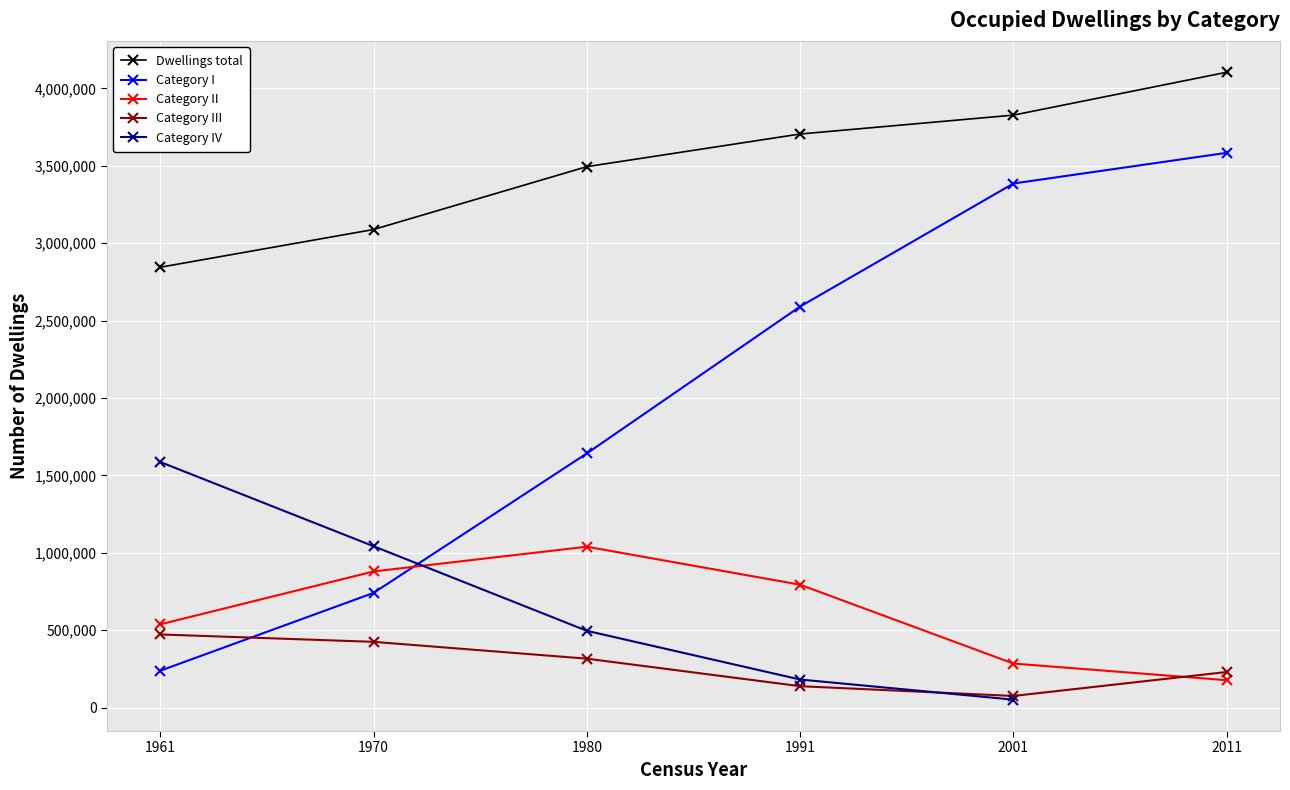

True or false: Category I has a value of 798916.3 at 2001.

False